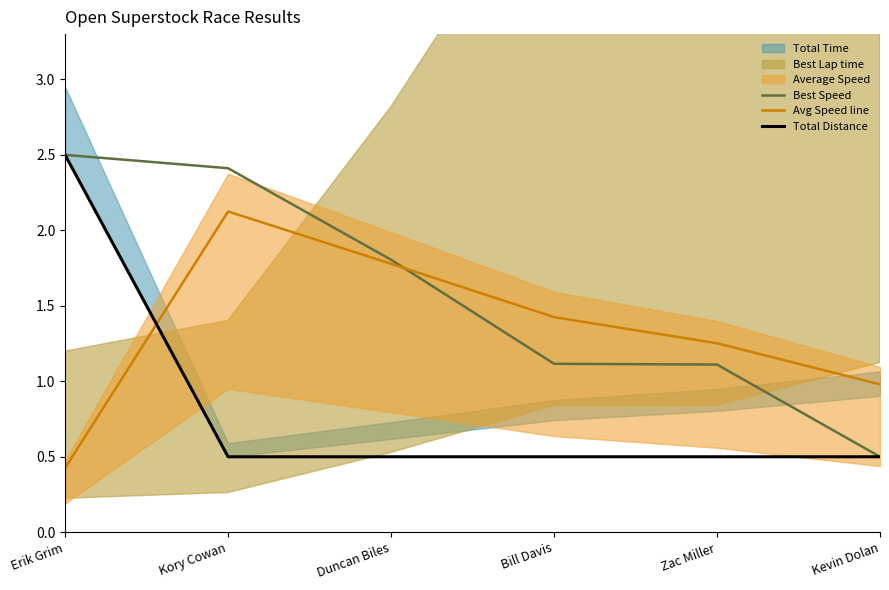

Between Bill Davis and Erik Grim, which is larger?

Erik Grim